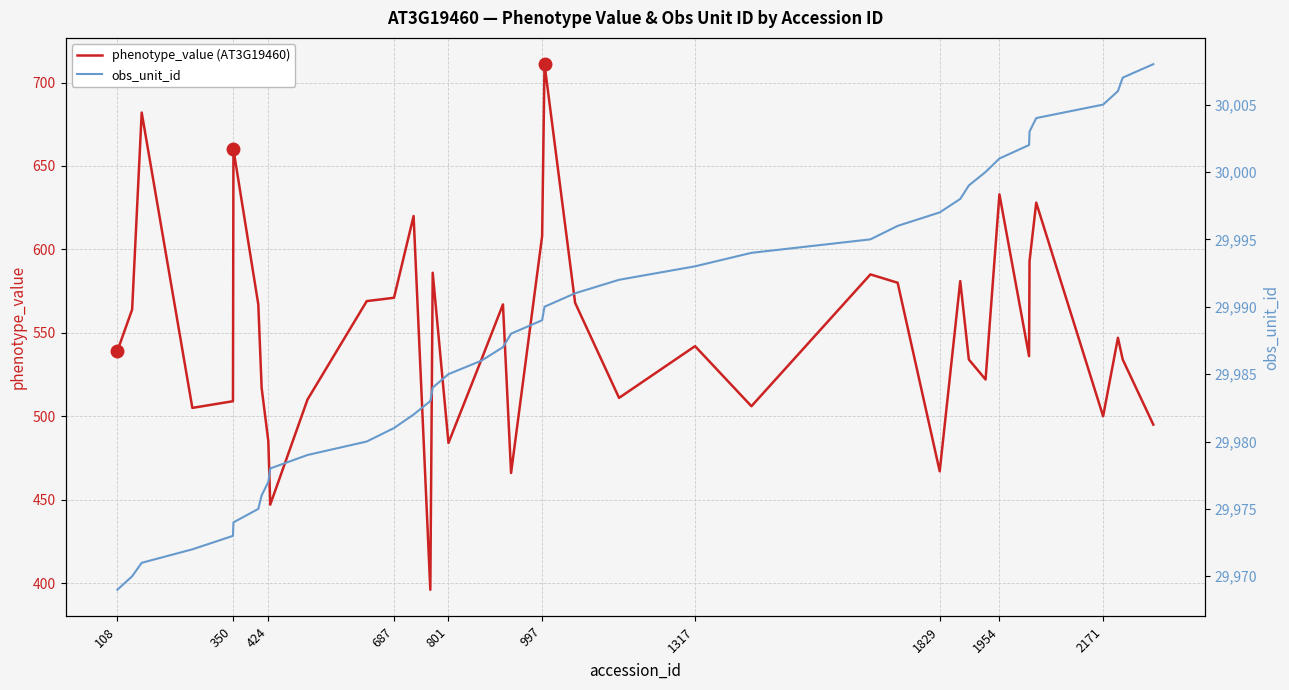

Rank the series by their average value, from lowest to highest.

phenotype_value (AT3G19460), obs_unit_id